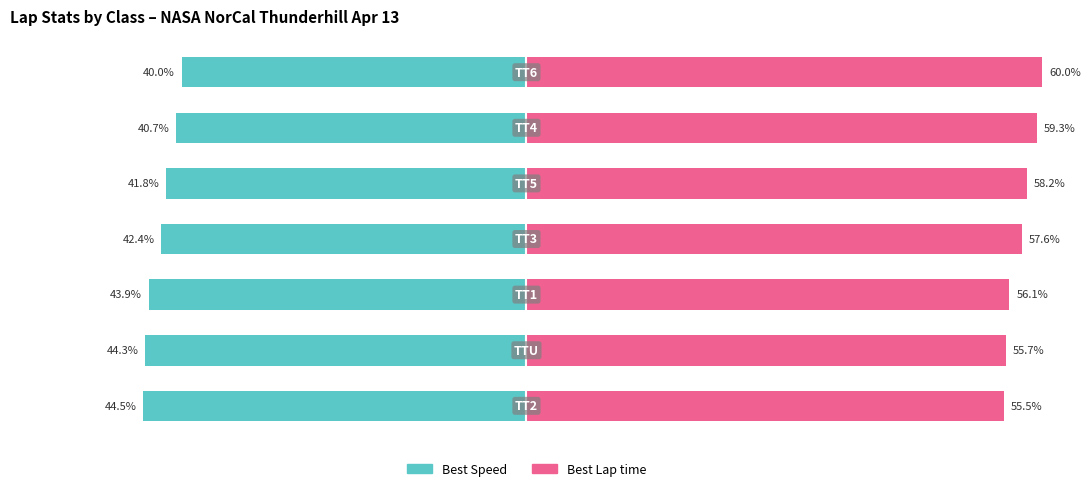

At 1, list the series in order from smallest to largest.

Best Speed, Best Lap time